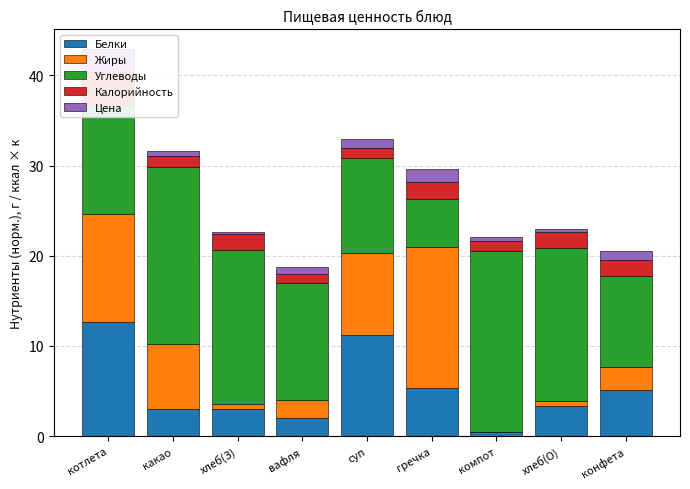

List the labels in order of Углеводы value, smallest first.

гречка, конфета, суп, котлета, вафля, хлеб(З), хлеб(О), какао, компот